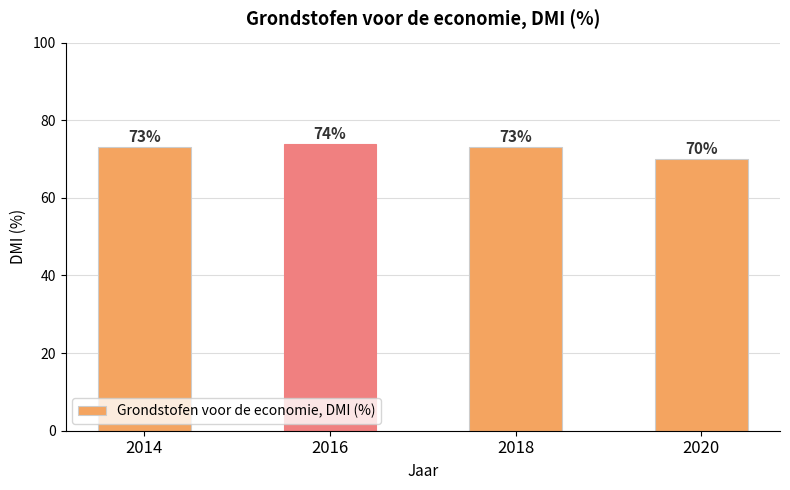

Is it true that the value at 2018 is 32?

False